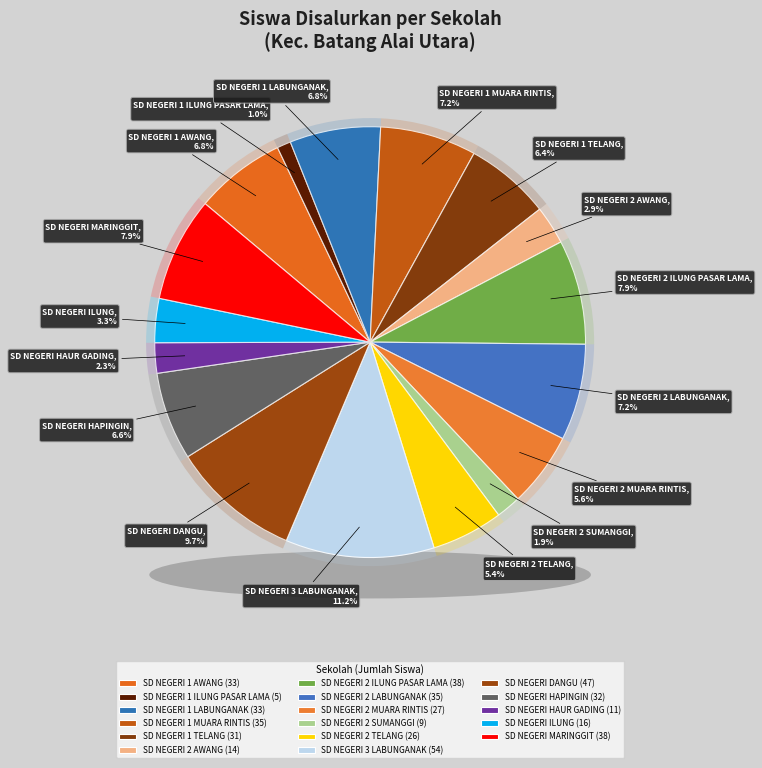

Approximately how many times larger is the value at SD NEGERI 1 AWANG compared to SD NEGERI DANGU?

0.7